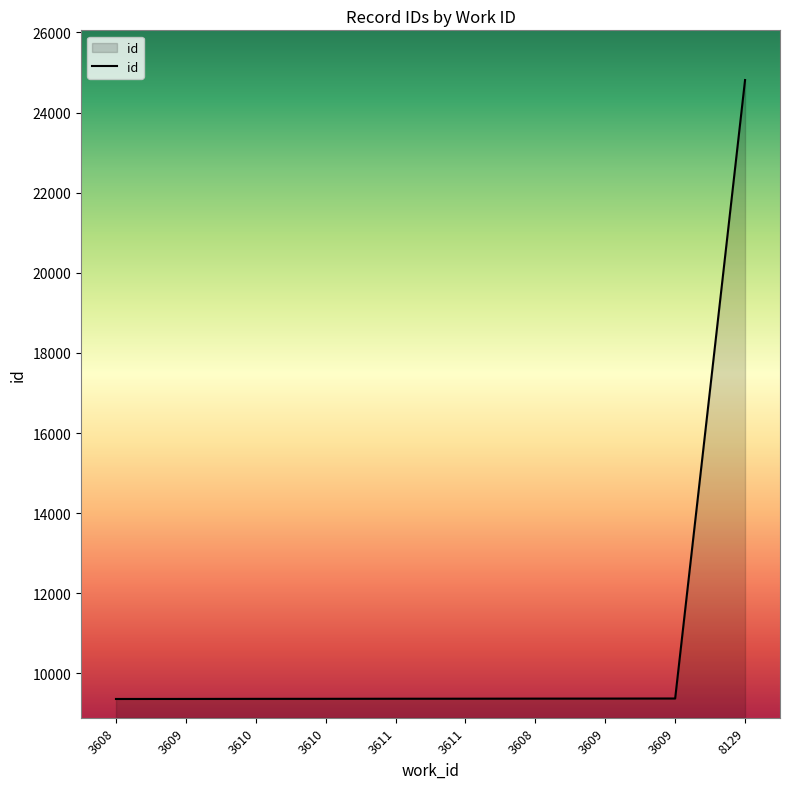

How many lines are shown in the chart?

1